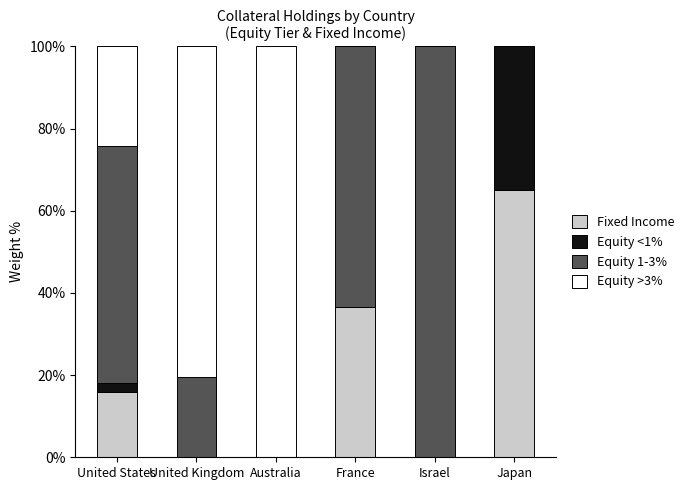

The Fixed Income series shows 28.9 at Australia. True or false?

False